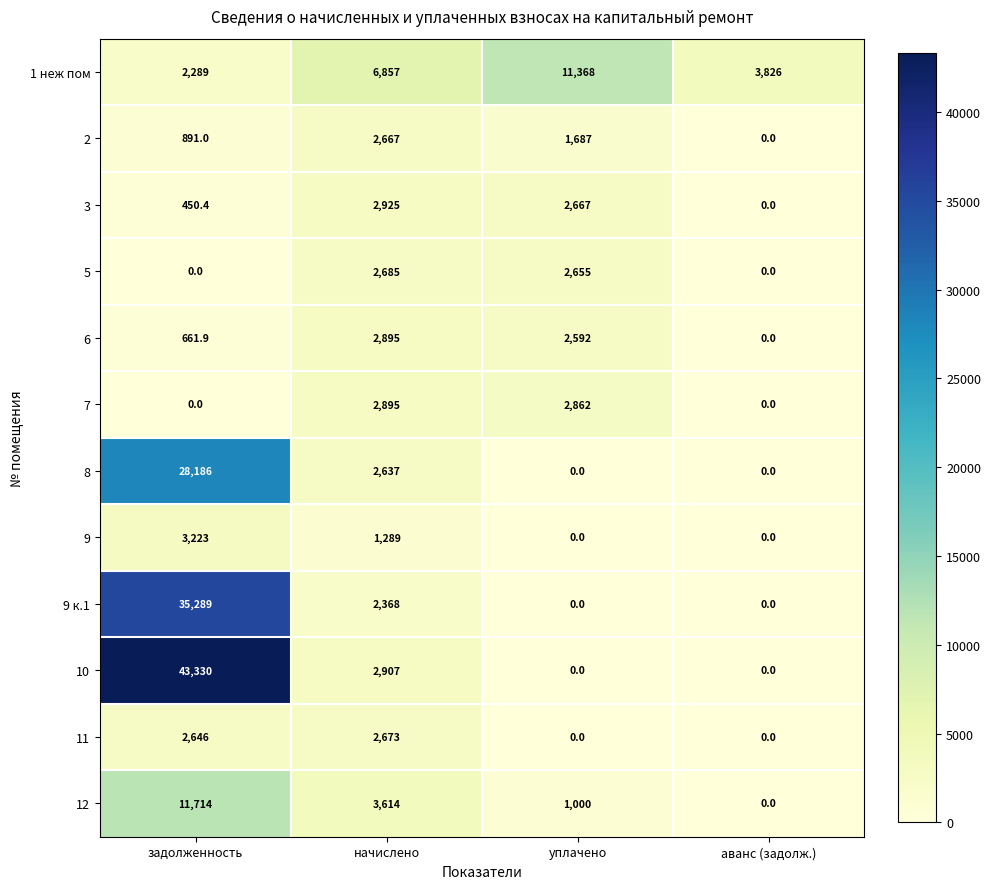

What is the approximate value of 1 неж пом at начислено?

6857.0